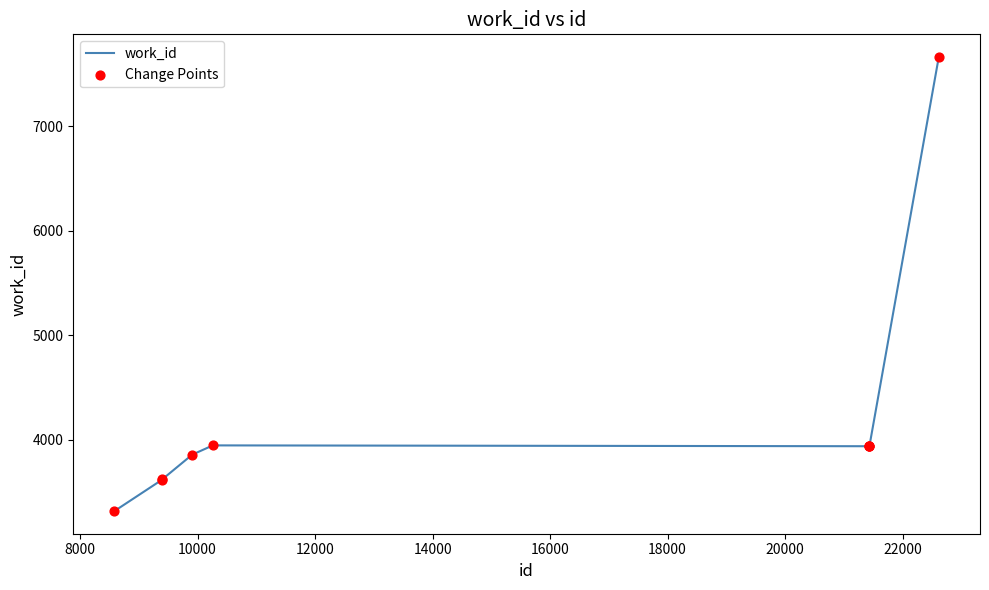

What is the difference between the maximum and minimum values?

4344